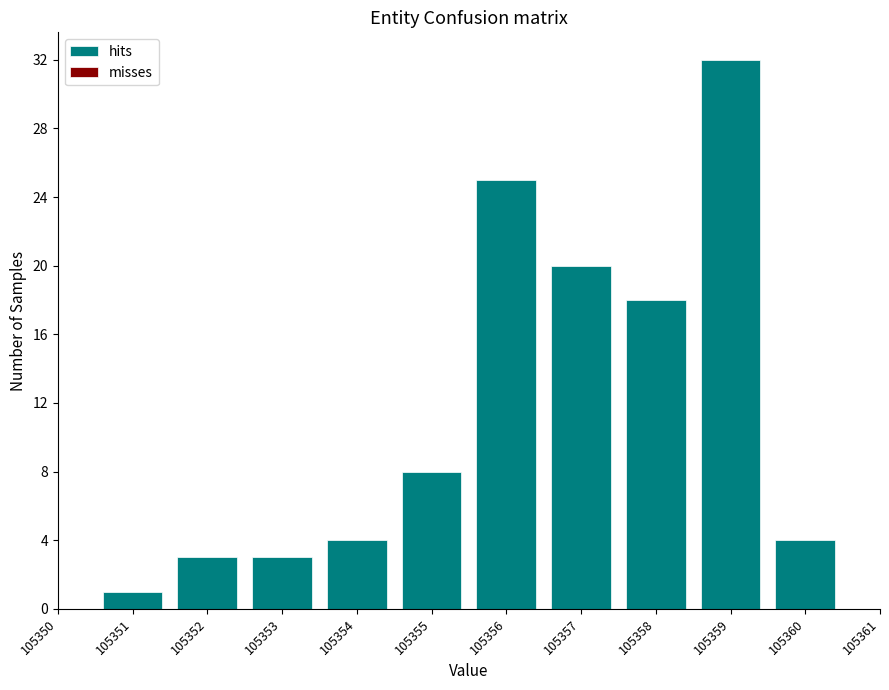

What is the height of the bar covering 105355.5 to 105356.5 on the x-axis? The values are not printed on the chart, so give them approximately, as read against the axis.

25